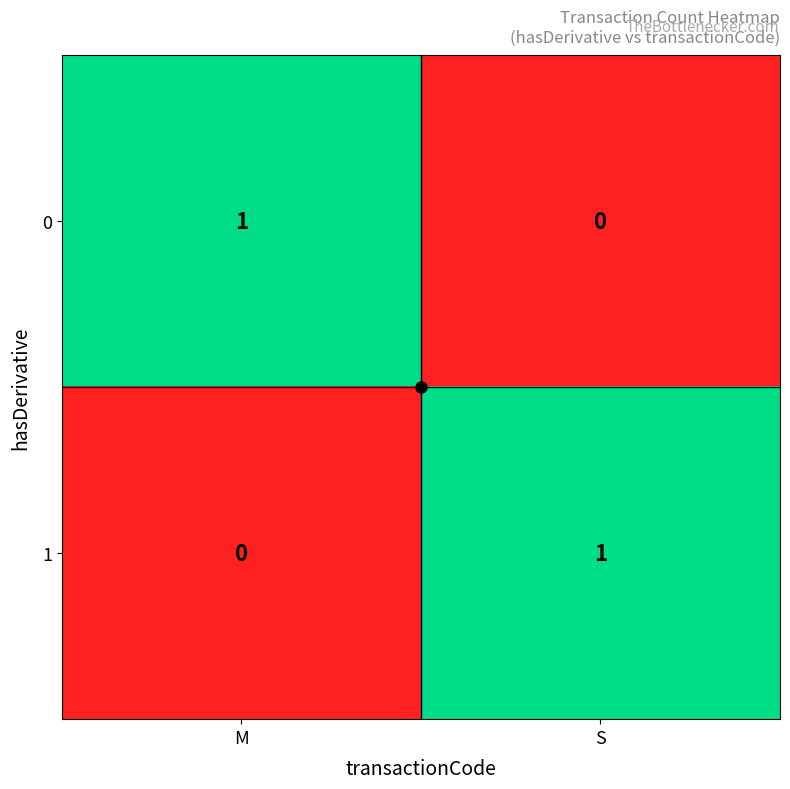

At M, list the series in order from smallest to largest.

1, 0